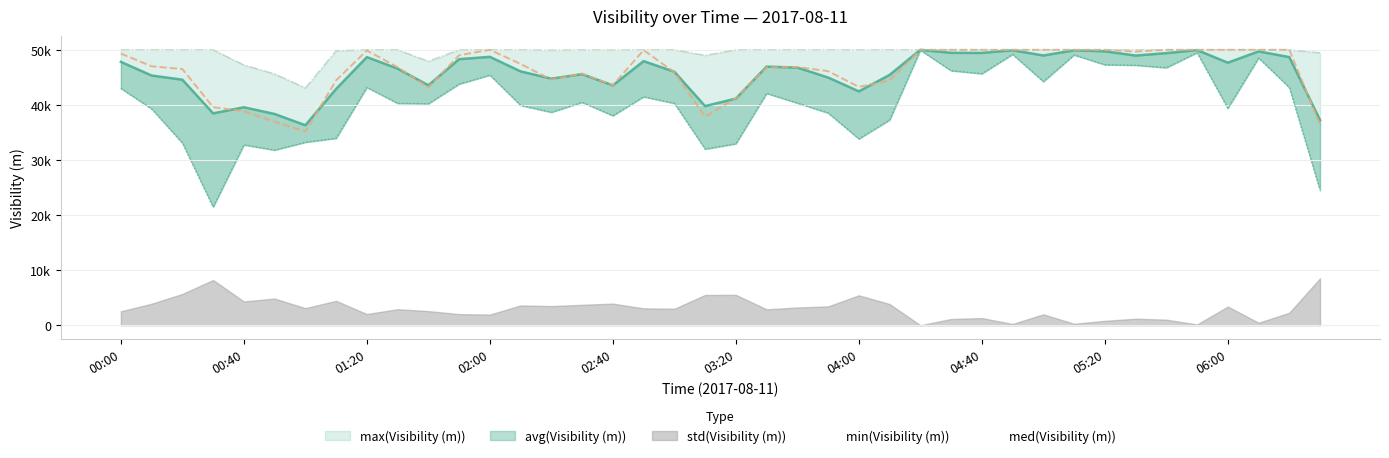

What value does the max(Visibility (m)) series have at 02:30, to the nearest 50?

50000